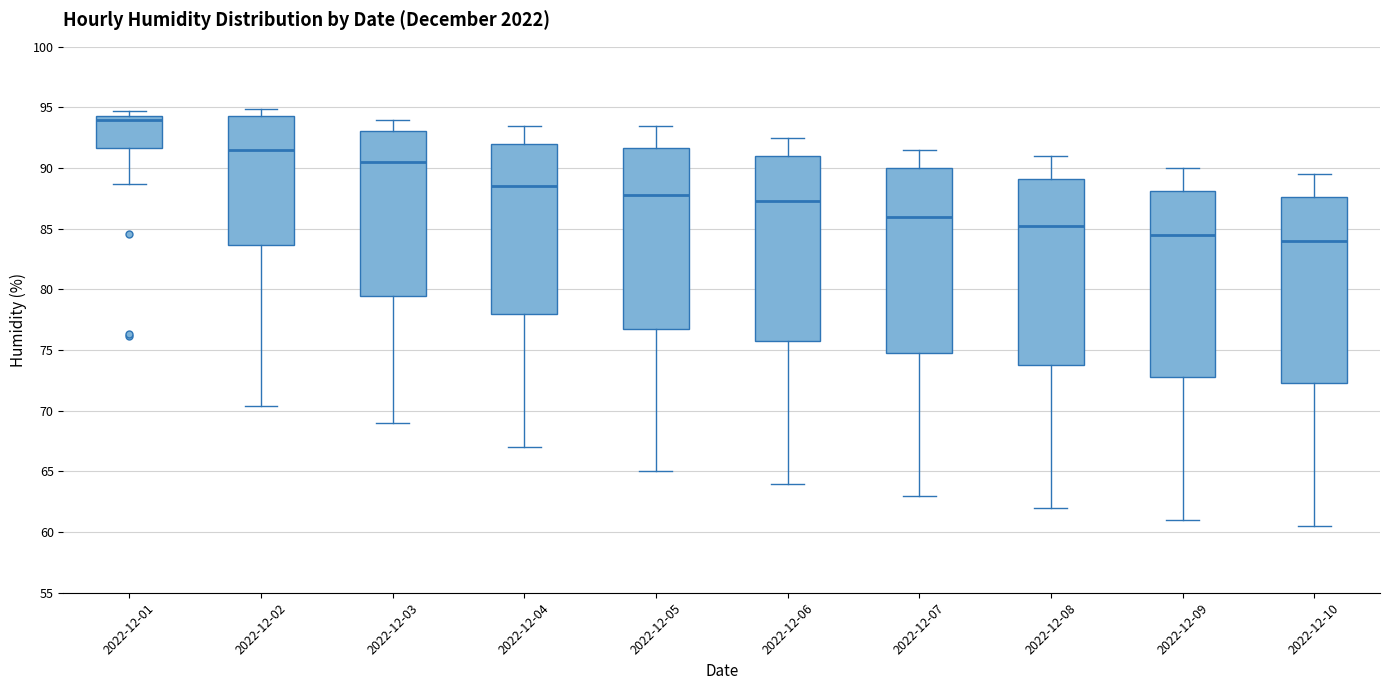

Which box has the highest median line?

2022-12-01